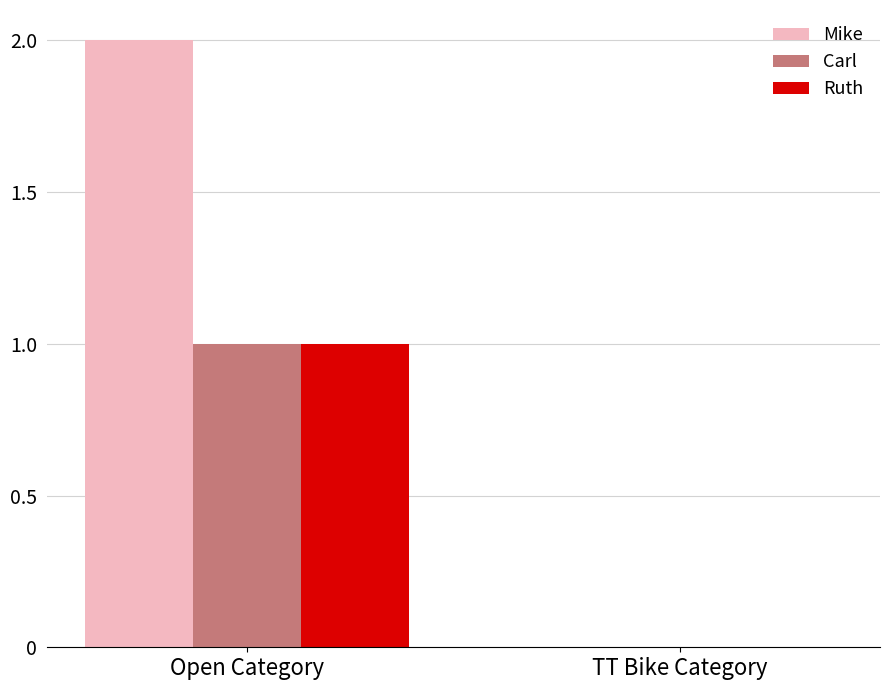

Which series has the largest total across all categories?

Mike